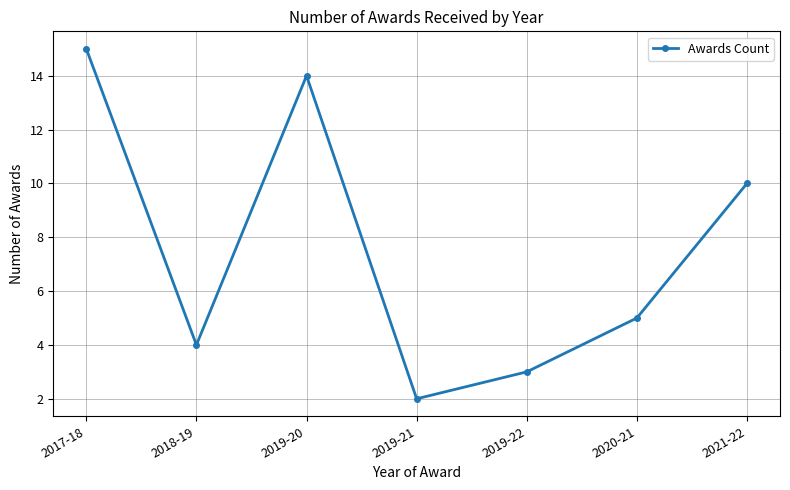

What is the difference between the maximum and minimum values?

13